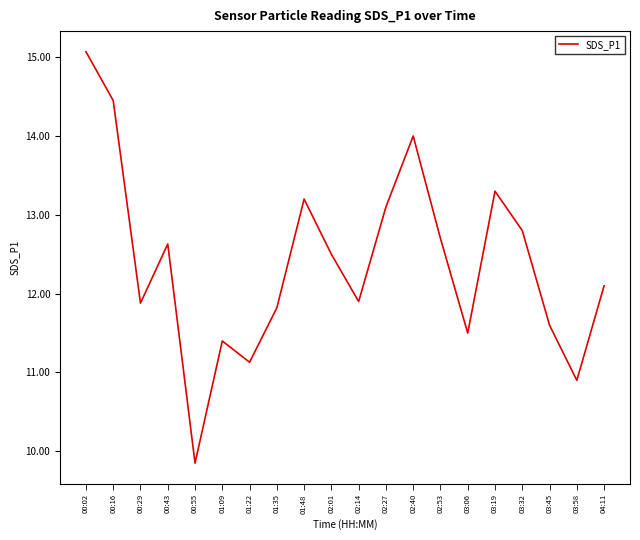

Which category has the lowest value across all series?

00:55